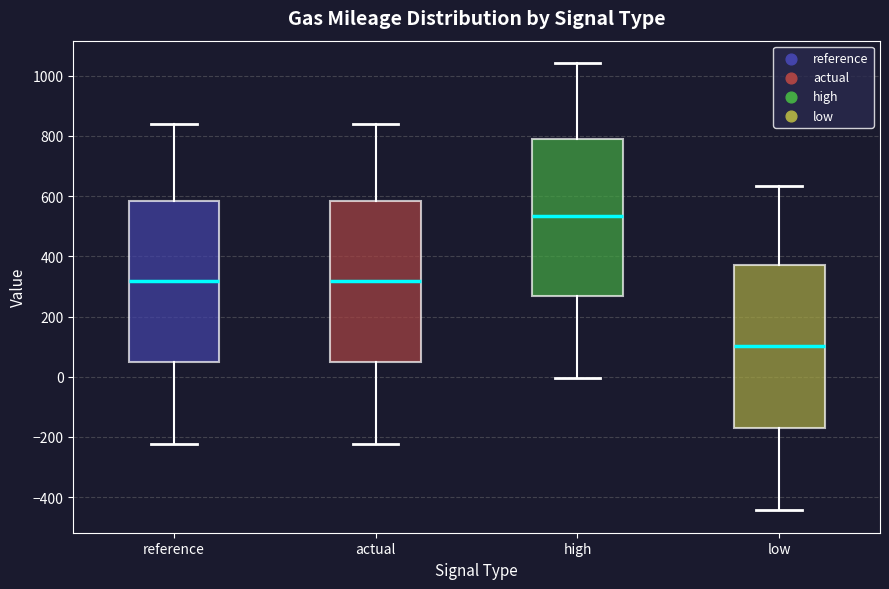

Reading left to right, transcribe this box plot: for each box, give where its median line is, the range the box spans, and where its two whiskers end, as read against the y-axis. The values are not printed on the chart, so give them approximately, as read against the axis.

reference: median 320, box 40 to 580, whiskers -220 to 840
actual: median 320, box 40 to 580, whiskers -220 to 840
high: median 540, box 260 to 800, whiskers 0 to 1040
low: median 100, box -180 to 380, whiskers -440 to 640